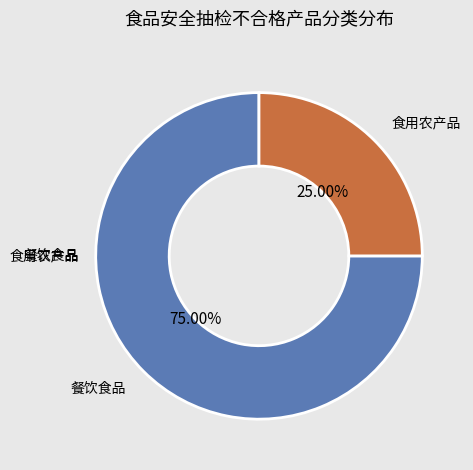

Is there a majority slice in this chart?

Yes